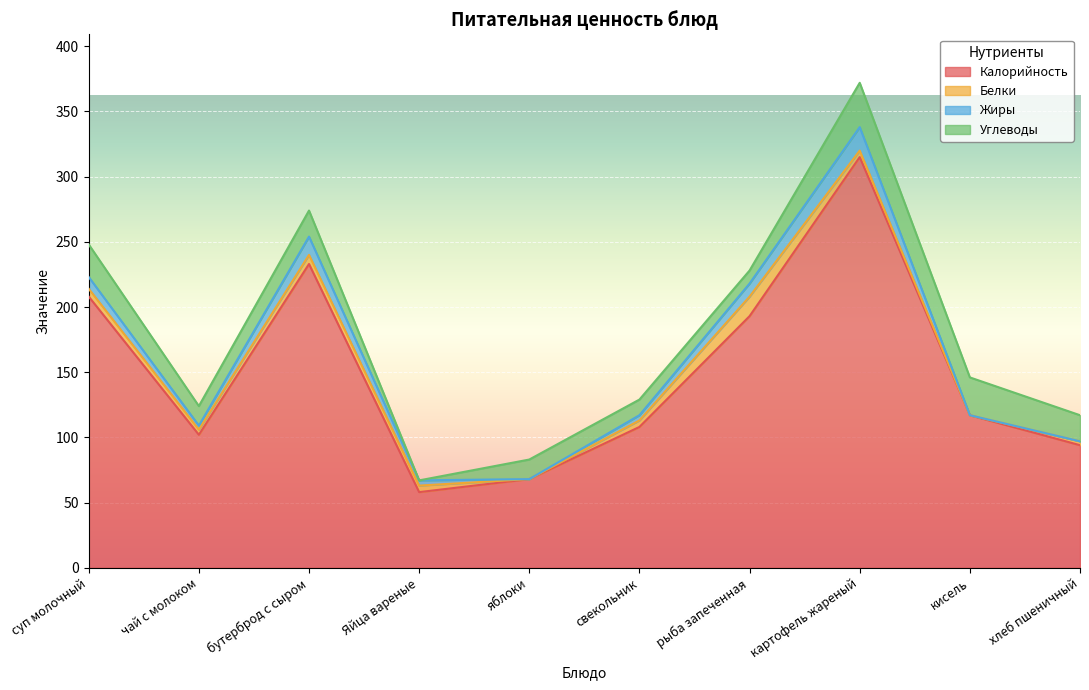

What is the sum of the Калорийность values at картофель жареный and свекольник?

423